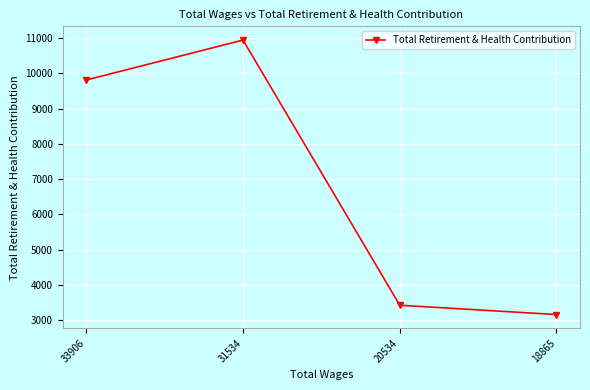

Is this an area chart (filled region under the line)?

No